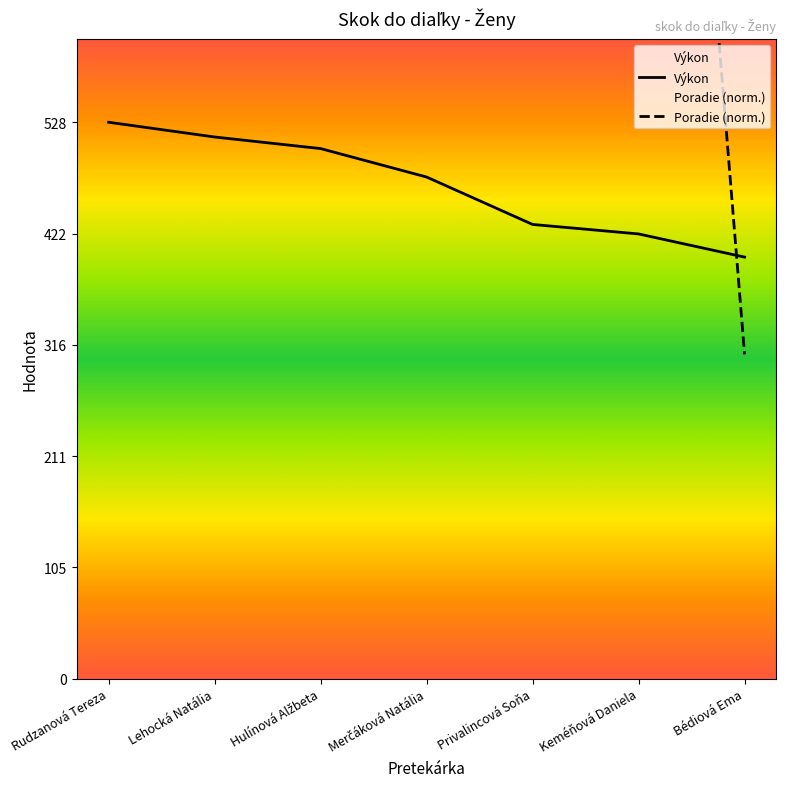

What is the difference between the highest and lowest values at Rudzanová Tereza?

3472.0